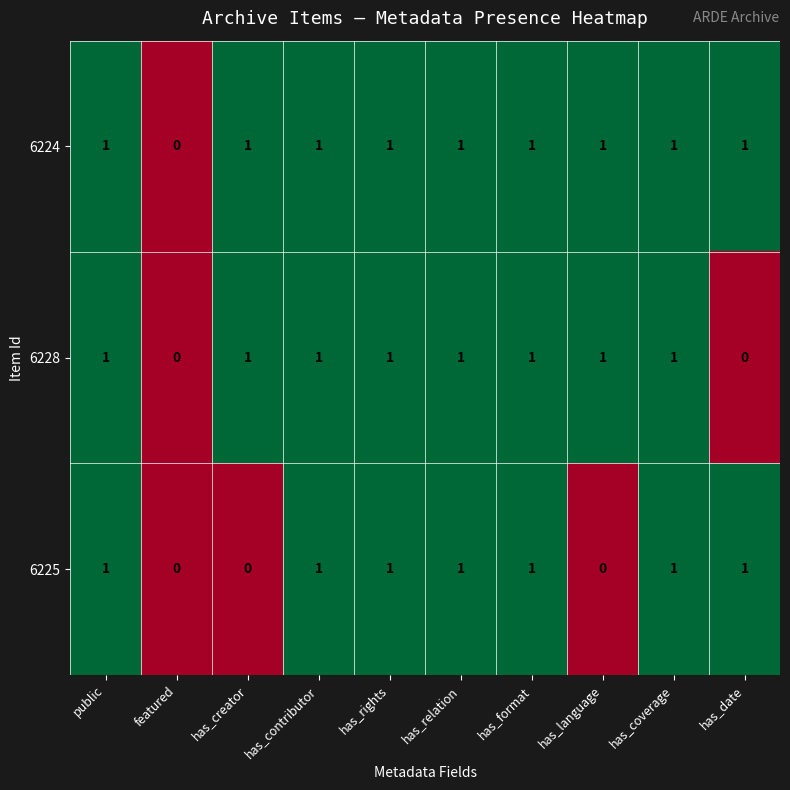

Rank the series by their average value, from highest to lowest.

6224, 6228, 6225